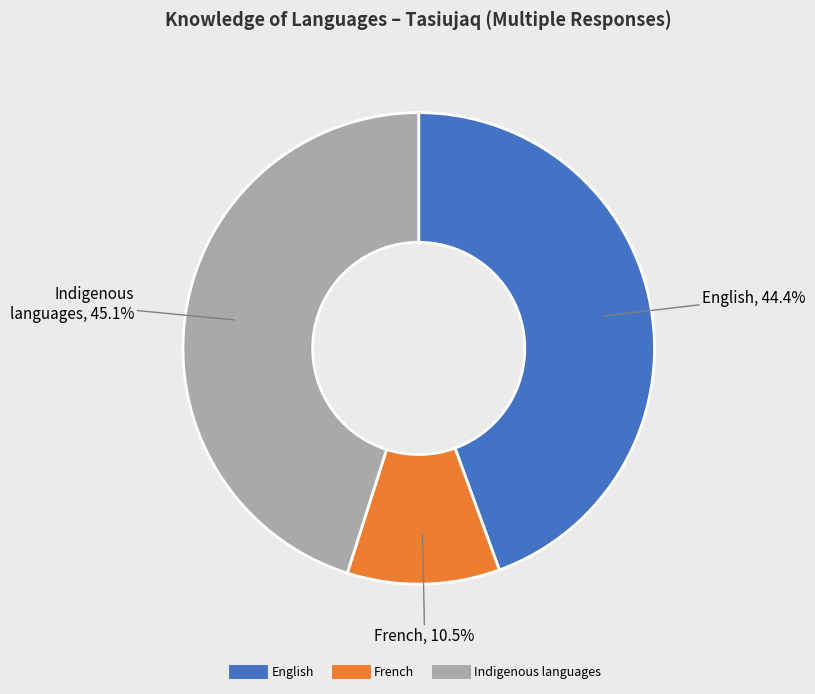

Is there a majority slice in this chart?

No